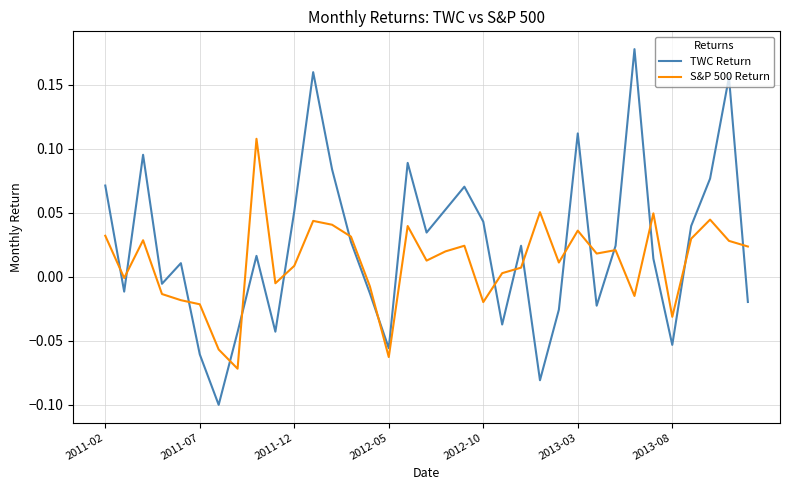

Which series has the largest total across all categories?

TWC Return